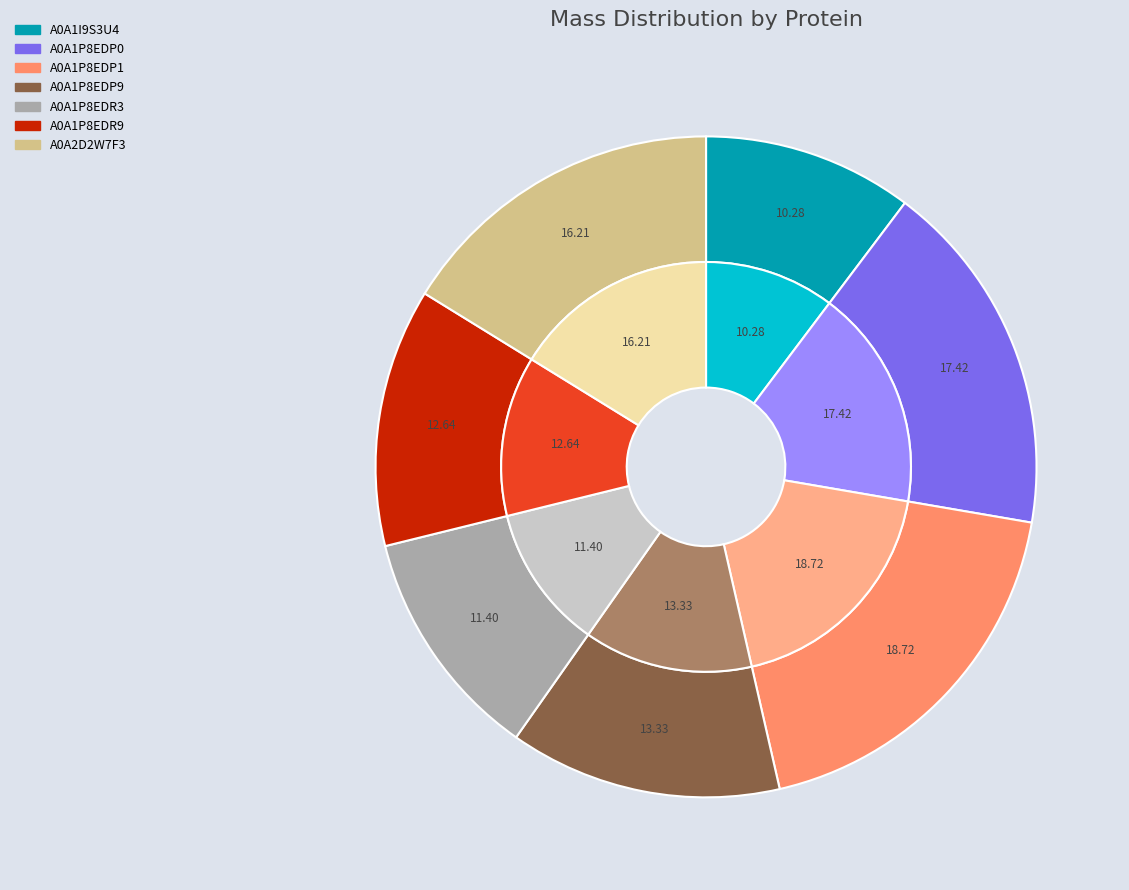

How many segments does this pie chart have?

7